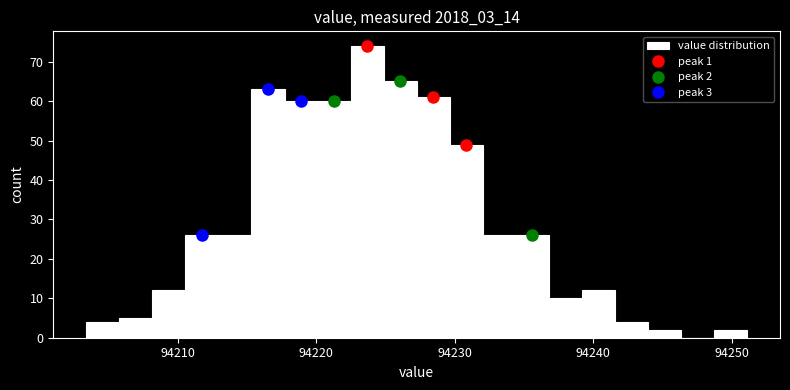

Around what value on the x-axis is the tallest bar? Give the approximate position of its centre, as read against the axis.

94224